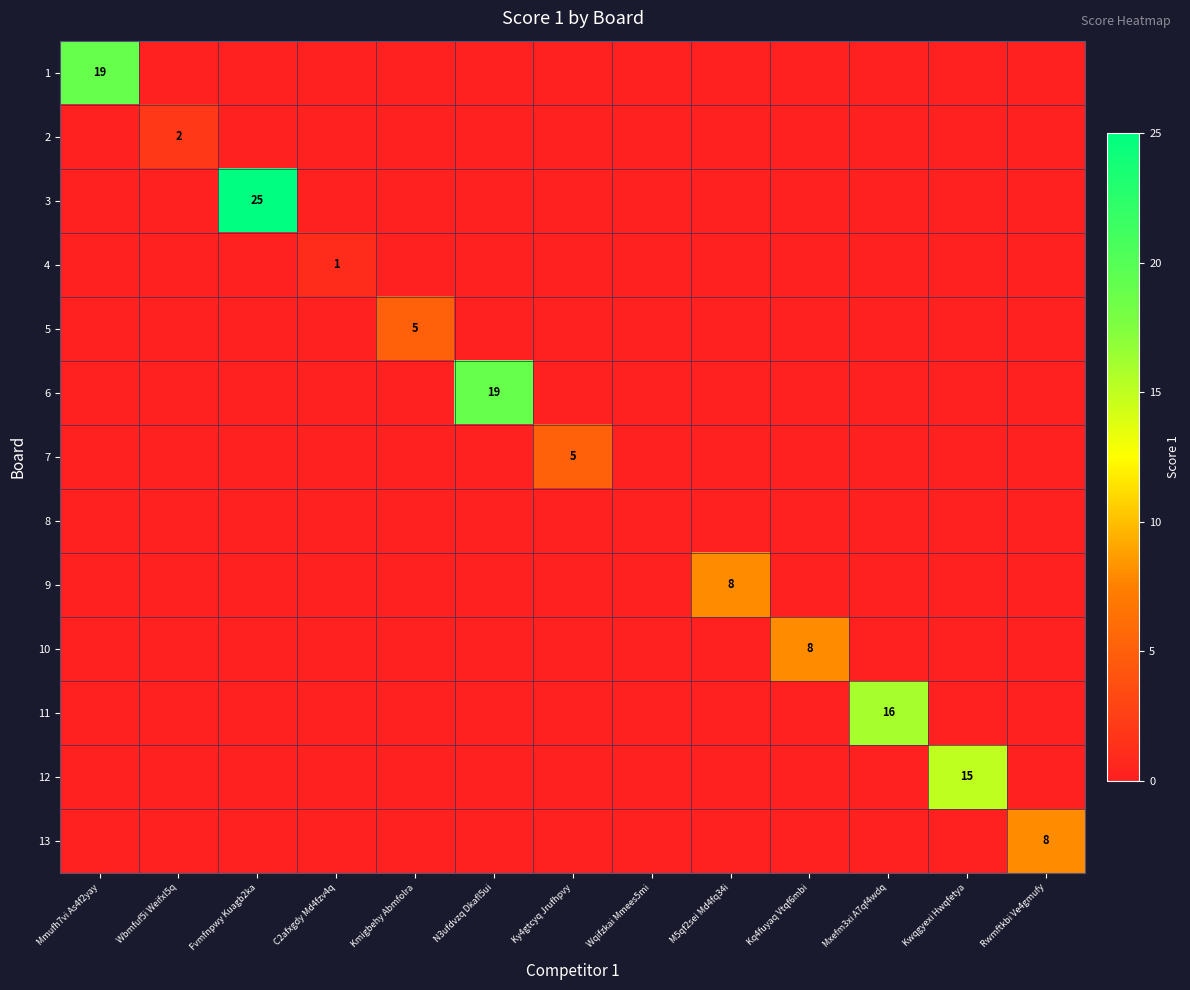

What is the average value of the 10 series?

1